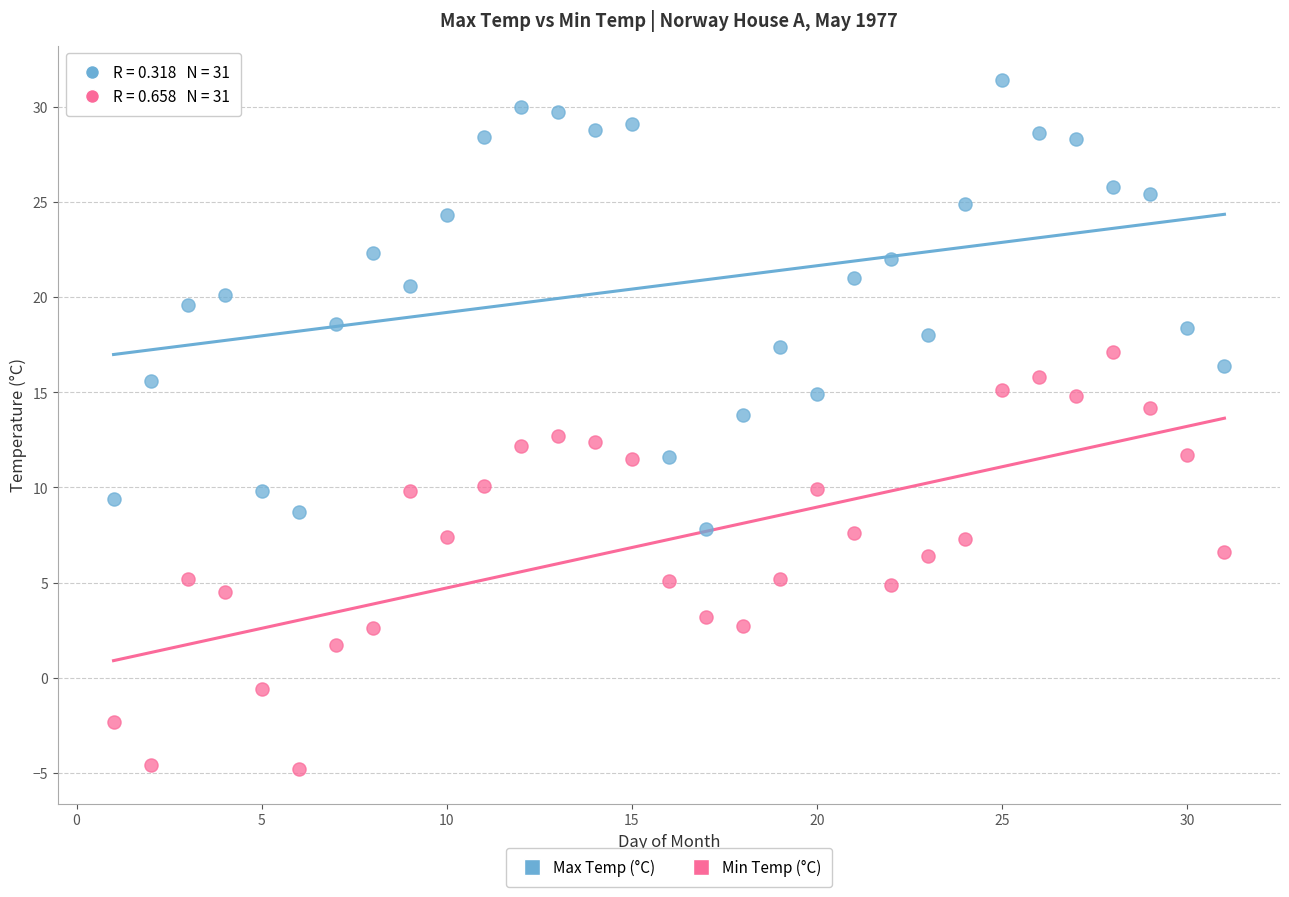

What are all the series names shown in the legend?

Max Temp (°C), Min Temp (°C)